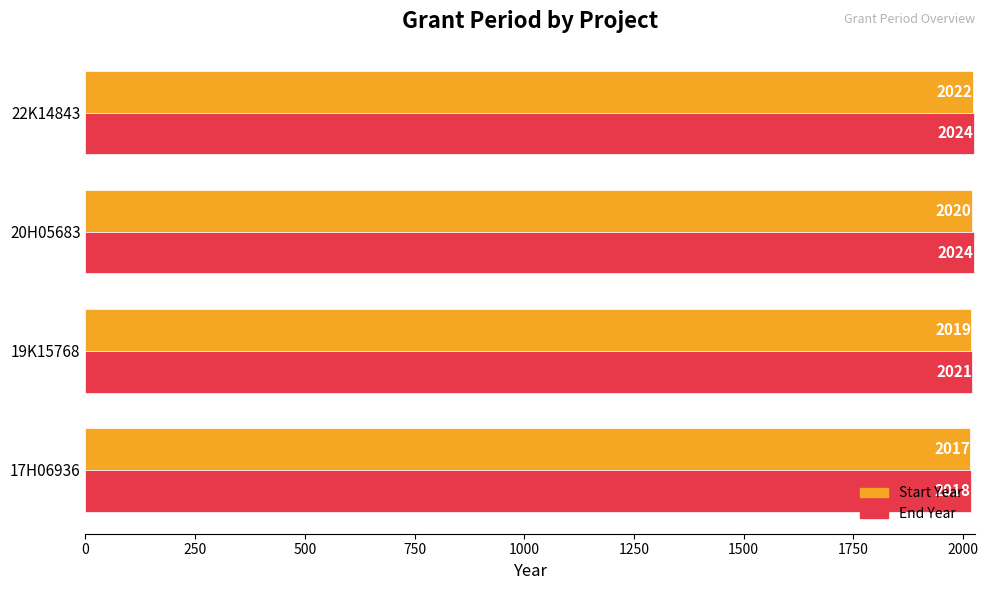

Is the value of Start Year at 20H05683 greater than the value of End Year at 19K15768?

No